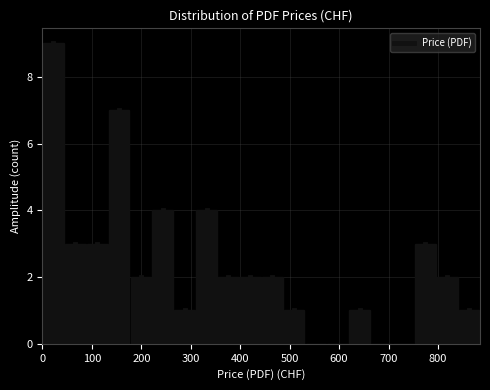

How tall is the bar that spans 440 to 490 on the x-axis? Neither the bar edges nor the heights are printed on the chart, so give them approximately, as read against the axes.

2